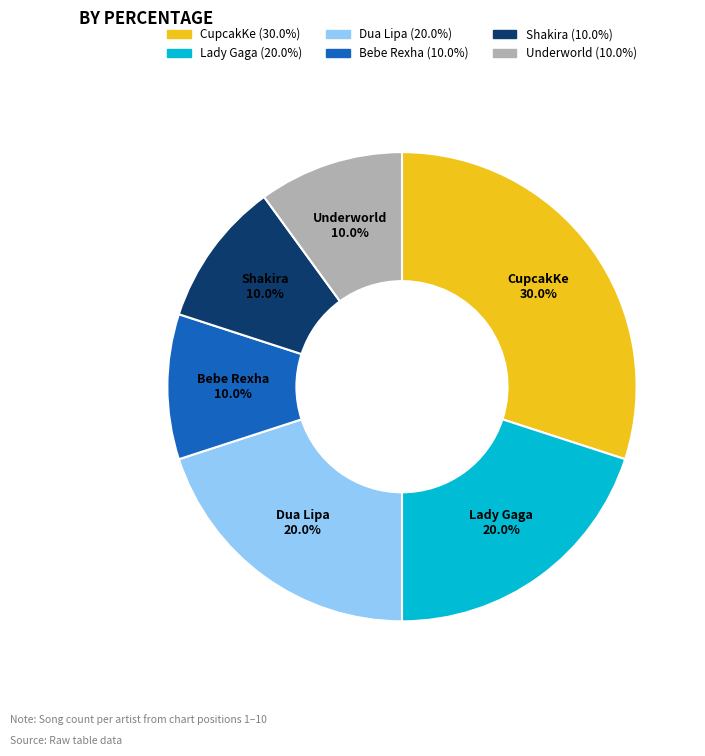

Is it true that Dua Lipa is 27% of the pie?

False